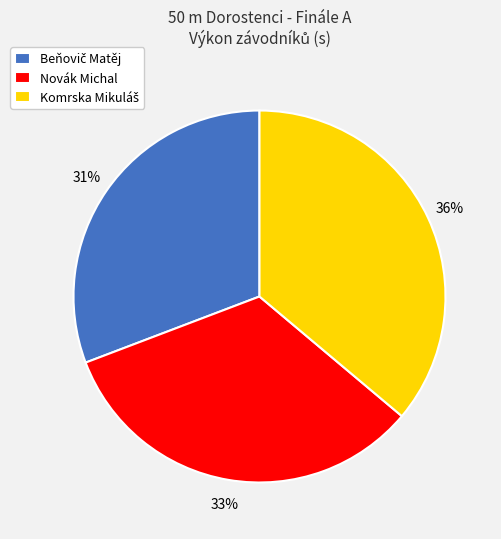

To the nearest percent, what is the difference between the largest and smallest slice percentages?

5%